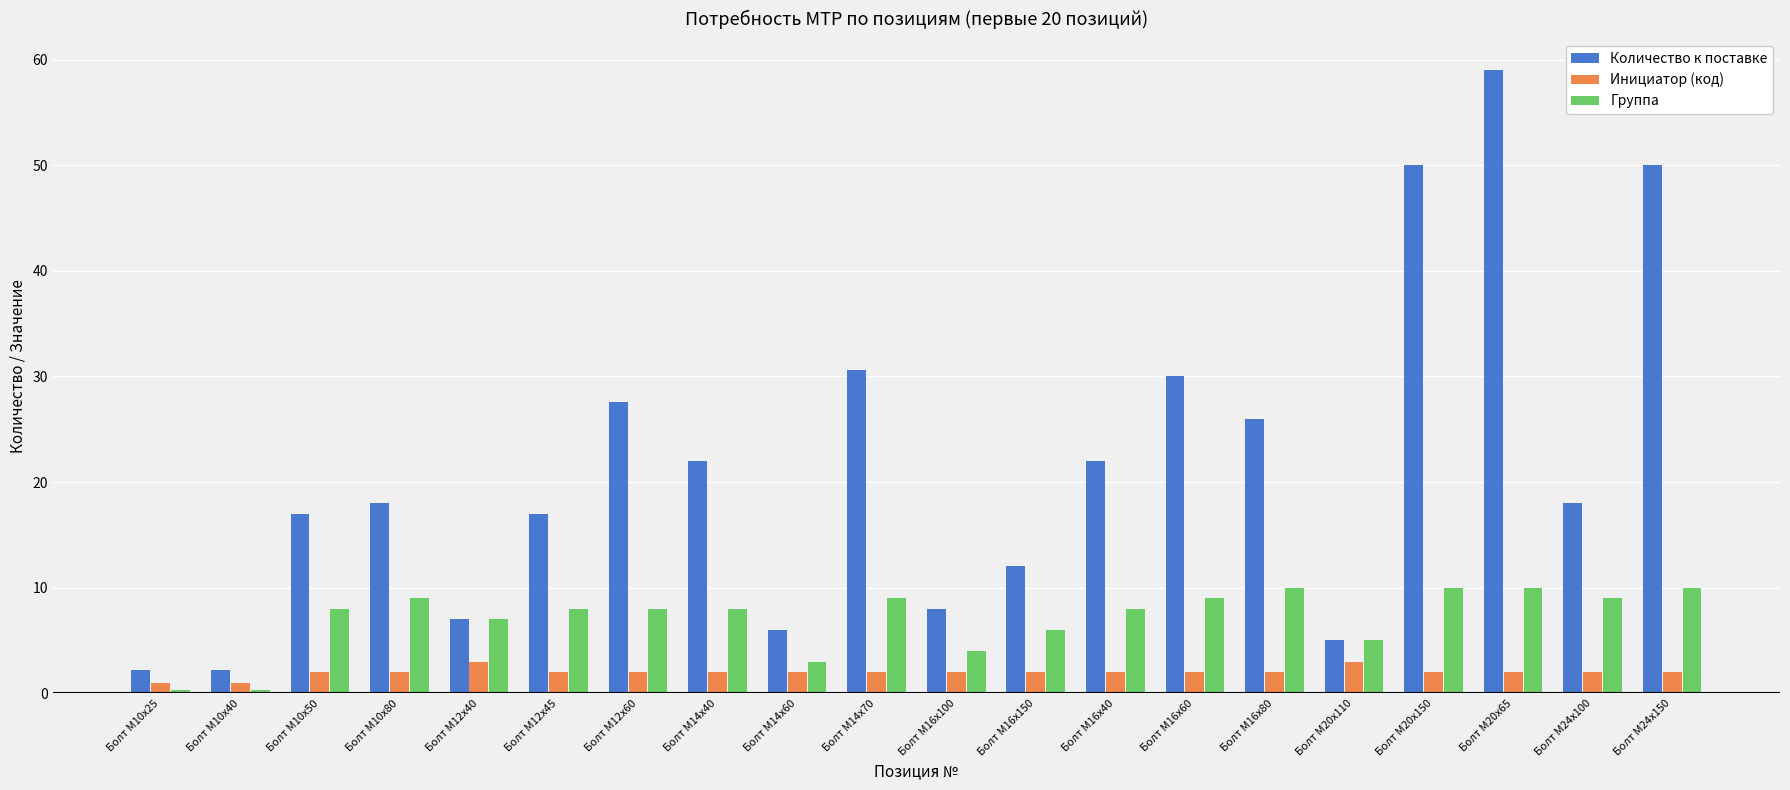

Reading left to right, transcribe all the data shown in this chart.

Количество к поставке: 2.2	2.2	17.0	18.0	7.0	17.0	27.6	22.0	6.0	30.6	8.0	12.0	22.0	30.0	26.0	5.0	50.0	59.0	18.0	50.0
Инициатор (код): 1.0	1.0	2.0	2.0	3.0	2.0	2.0	2.0	2.0	2.0	2.0	2.0	2.0	2.0	2.0	3.0	2.0	2.0	2.0	2.0
Группа: 0.3	0.3	8.0	9.0	7.0	8.0	8.0	8.0	3.0	9.0	4.0	6.0	8.0	9.0	10.0	5.0	10.0	10.0	9.0	10.0